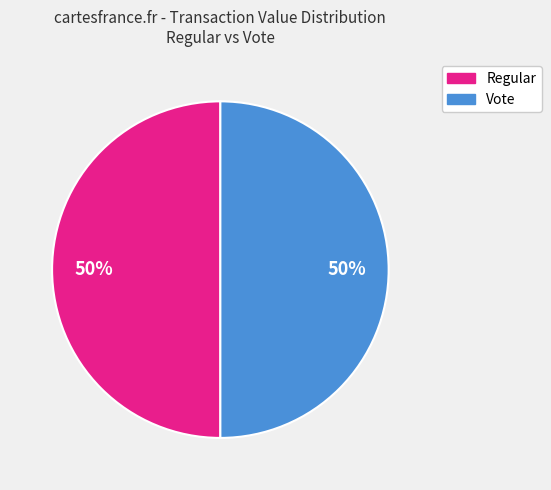

Do Vote and Regular together represent more than half of the pie?

Yes